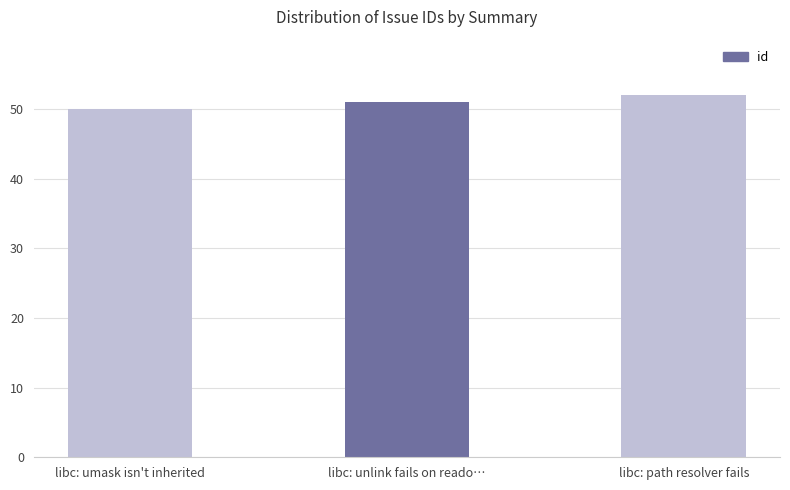

Count the number of data series in this chart.

1